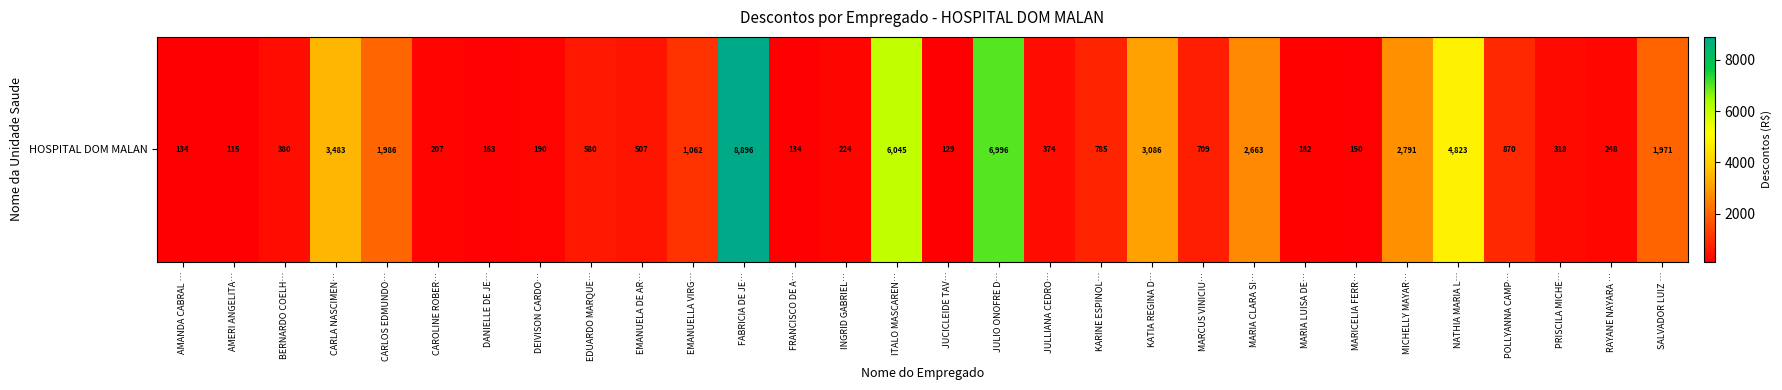

Reading left to right, what are all the values shown in this chart?

134.2	114.7	380.3	3483.3	1986.4	207.4	163.3	190.0	580.0	506.5	1061.5	8895.9	134.3	224.0	6044.7	129.2	6996.1	374.4	784.9	3086.5	709.4	2662.6	182.4	149.7	2791.3	4822.9	869.5	317.9	247.9	1970.7